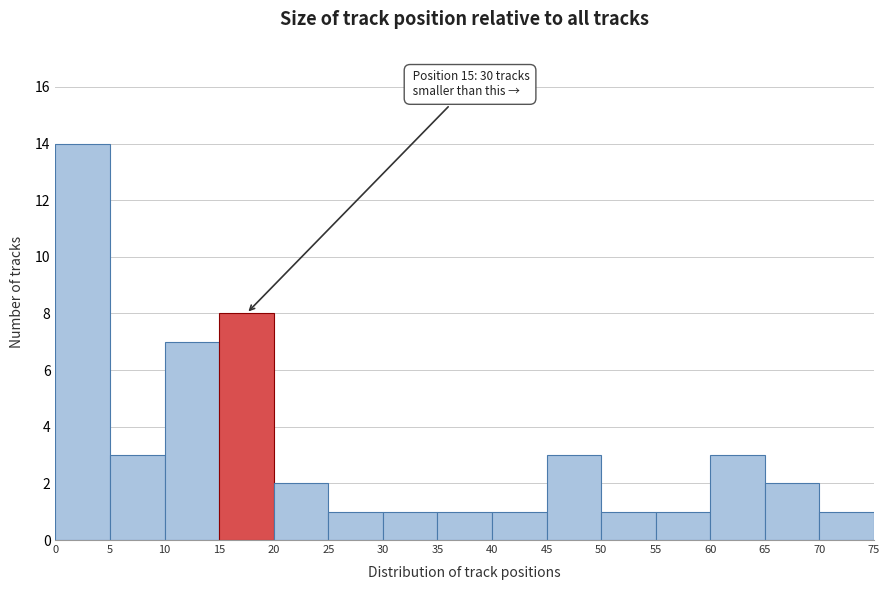

Which range on the x-axis has the tallest bar?

0 to 5